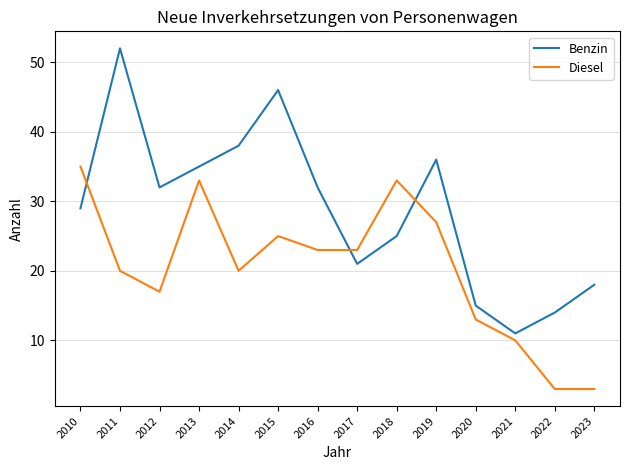

How many distinct data groups are displayed?

2